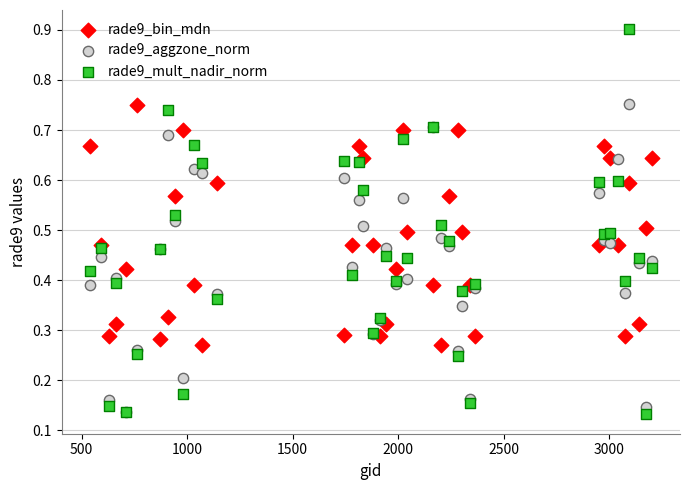

Which series has the largest Y range (max minus min)?

rade9_mult_nadir_norm